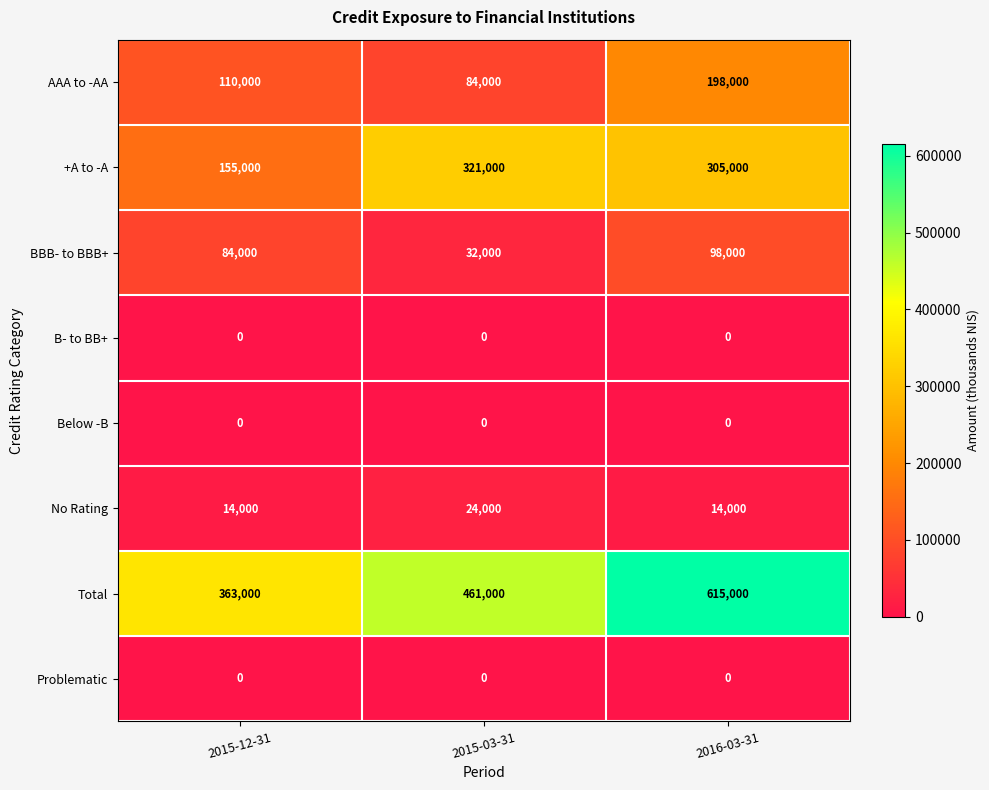

What is the minimum value for AAA to -AA?

84000